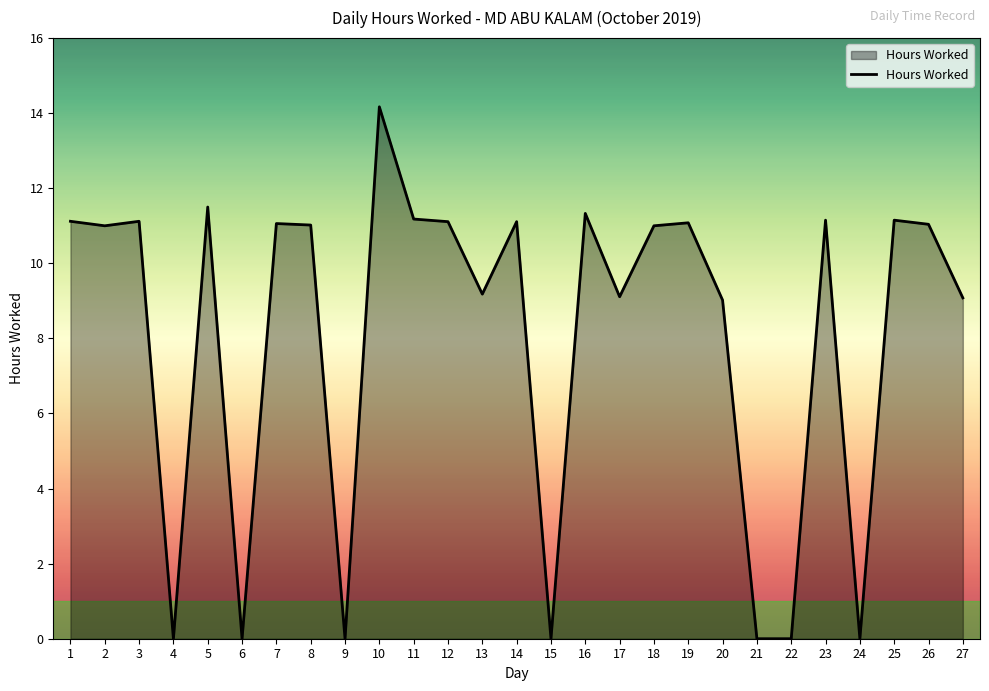

What is the difference between the values at 18 and 17?

1.9